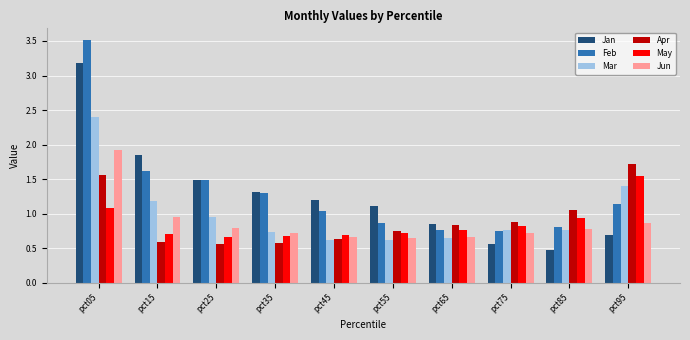

What is the difference between the maximum and minimum values in the Jan series?

2.7